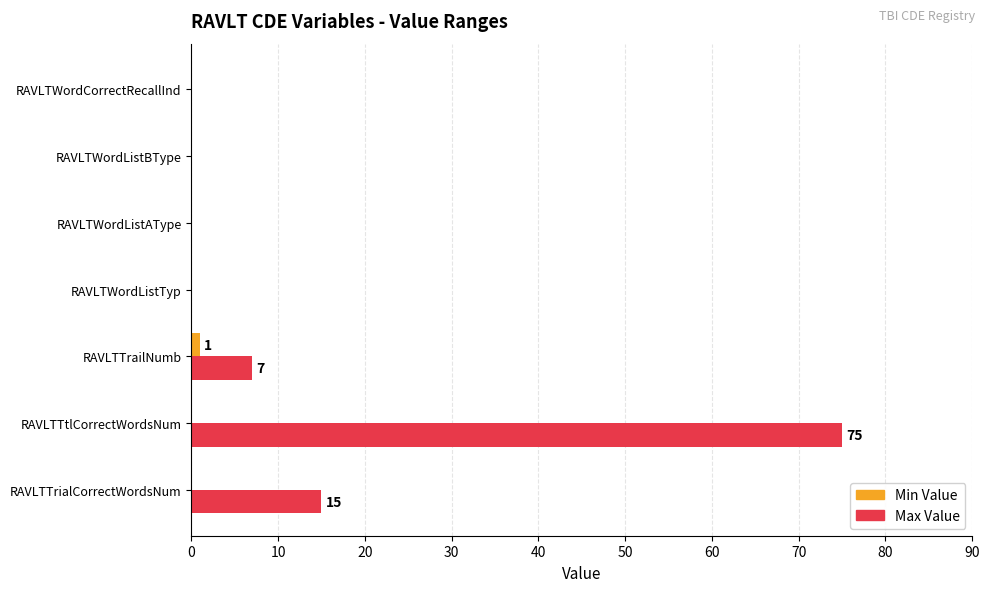

True or false: Max Value has a value of 7 at RAVLTTrailNumb.

True